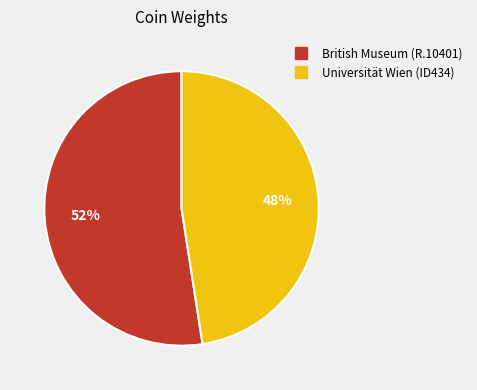

True or false: British Museum (R.10401) accounts for 61% of the total.

False